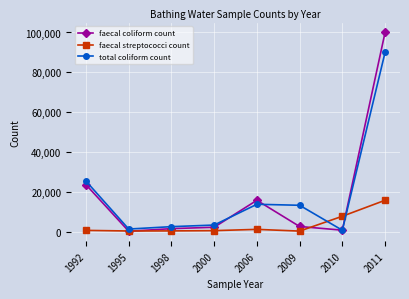

Rank the series by their maximum value, from lowest to highest.

faecal streptococci count, total coliform count, faecal coliform count